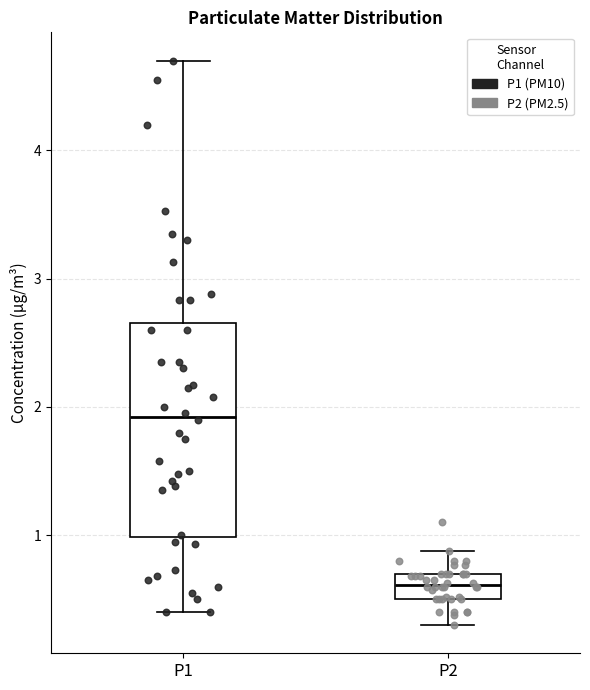

Which box has the highest median line?

P1